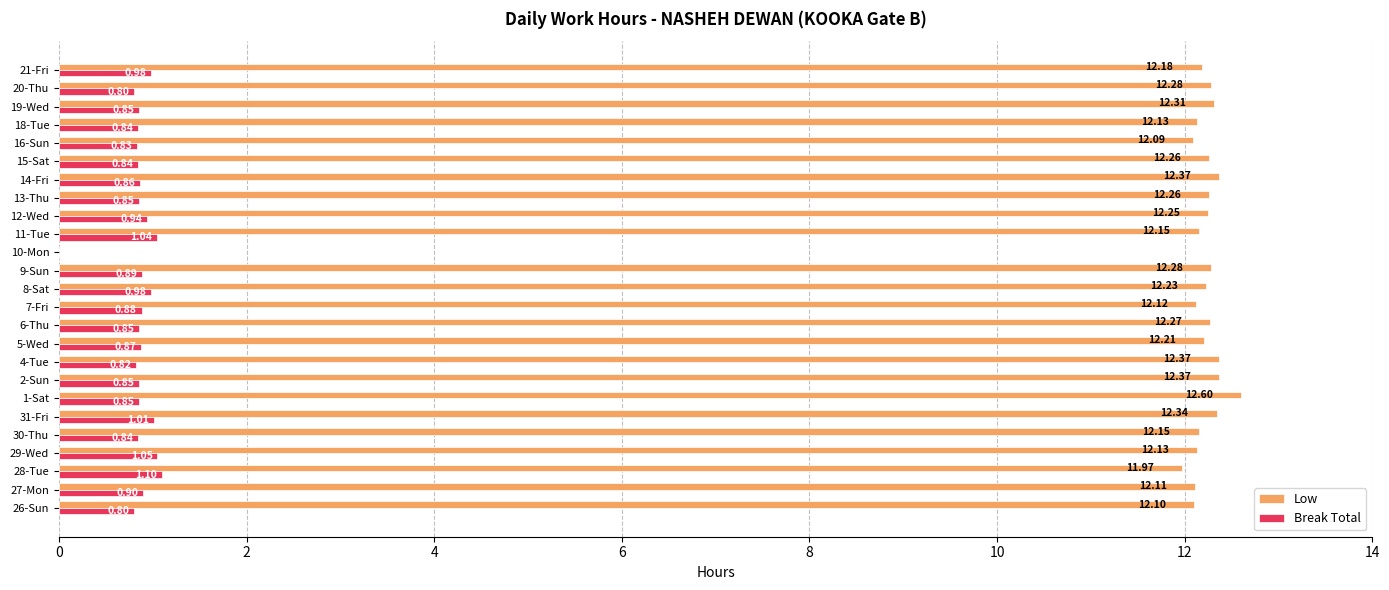

Is the value of Low at 14-Fri greater than the value of Break Total at 15-Sat?

Yes